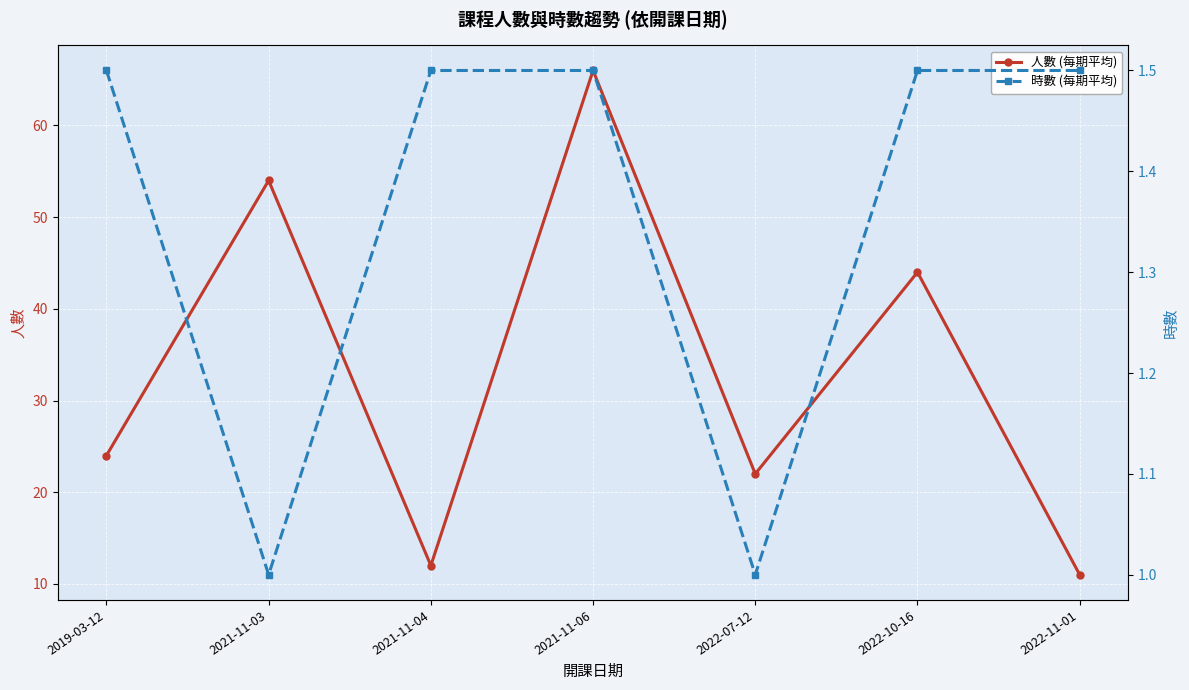

At which category does 人數 (每期平均) reach its first local peak?

2021-11-03